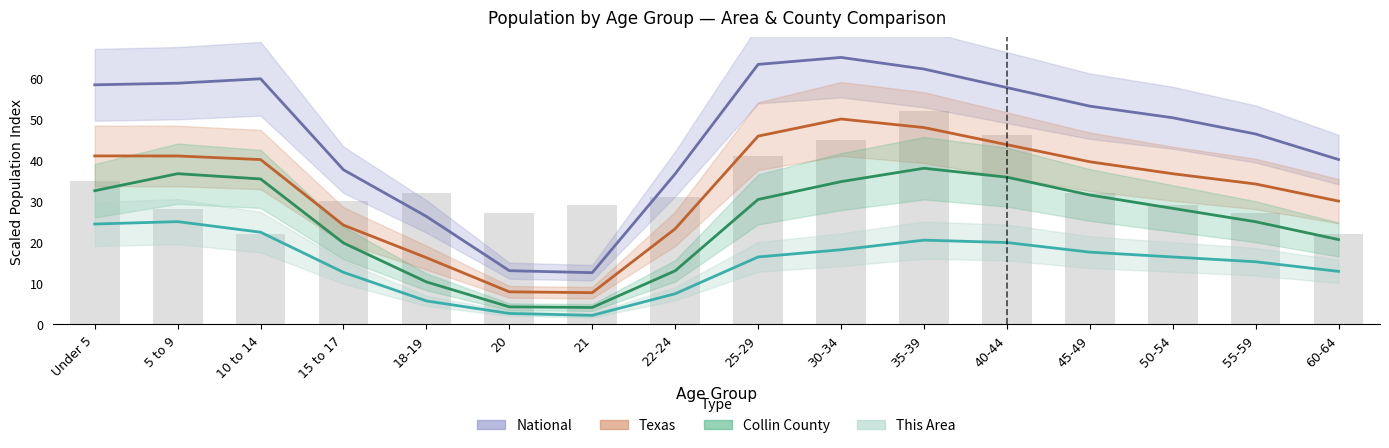

What are all the series names shown in the legend?

This Area, Collin County, Texas, National